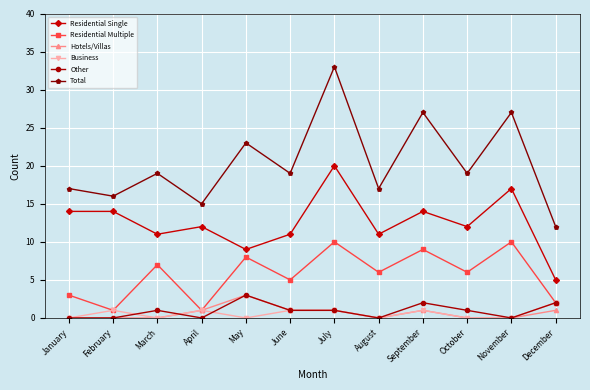

What is the difference between the Total values at September and May?

4